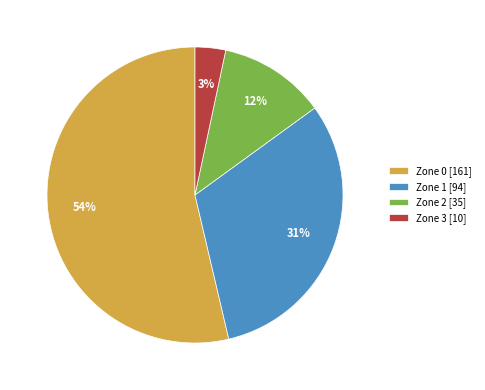

Rank the categories by value from lowest to highest.

Zone 3, Zone 2, Zone 1, Zone 0